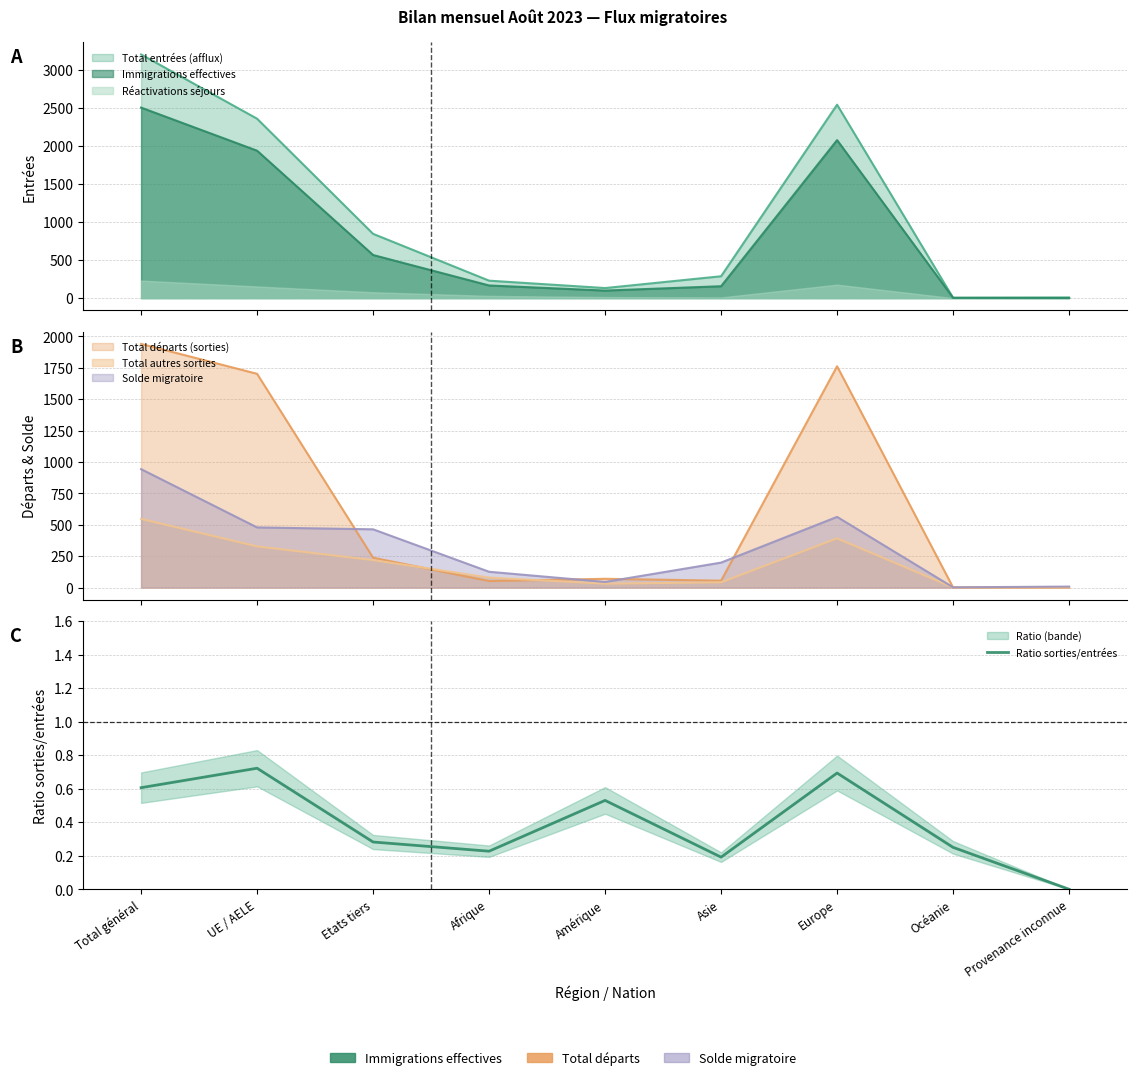

Does the chart have visible grid lines?

Yes